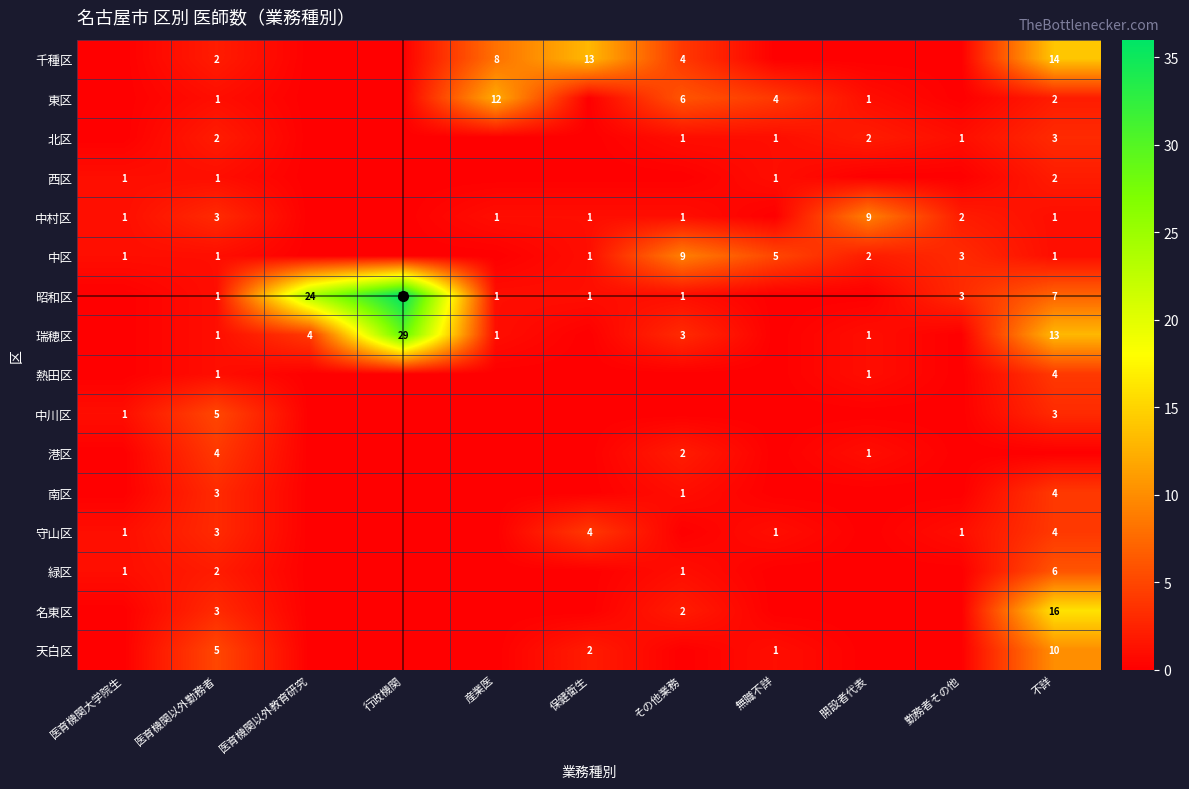

Is it true that 西区 equals 1 at 無職不詳?

True